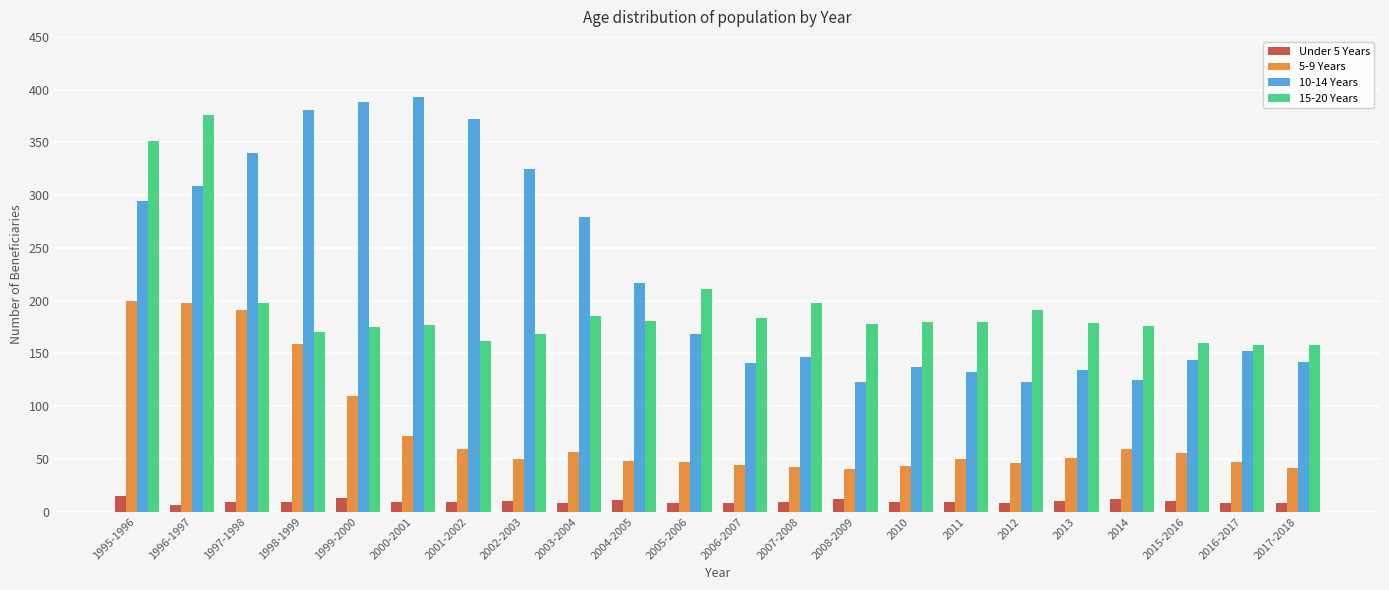

What is the minimum value for Under 5 Years?

6